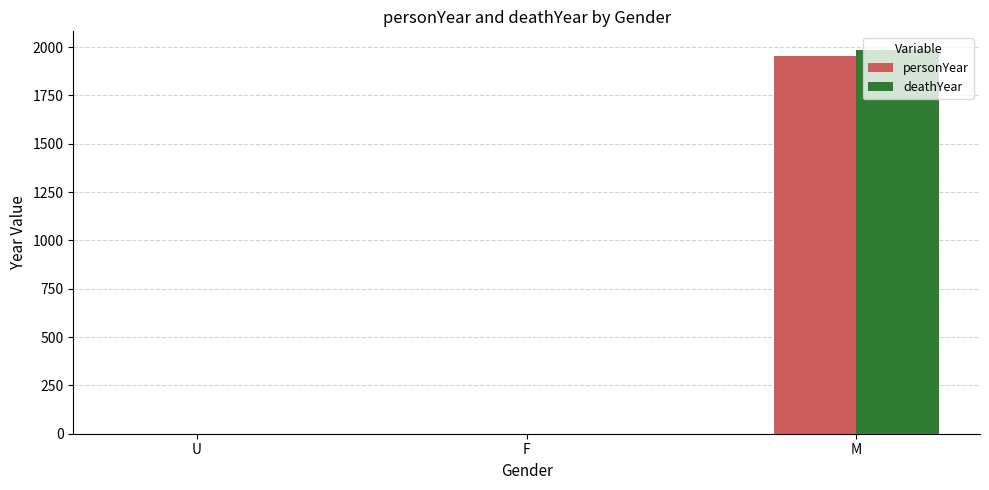

What is the average value of the personYear series?

651